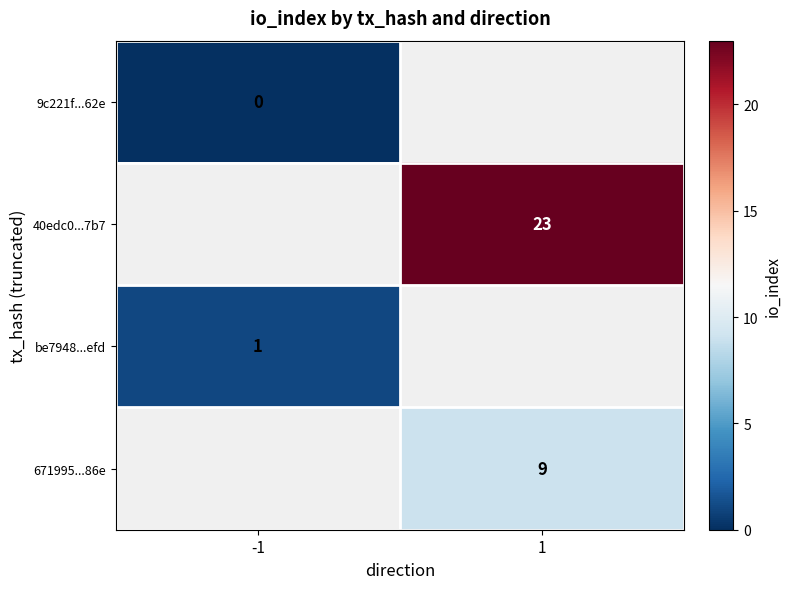

The 40edc0...7b7 series shows 32 at 1. True or false?

False